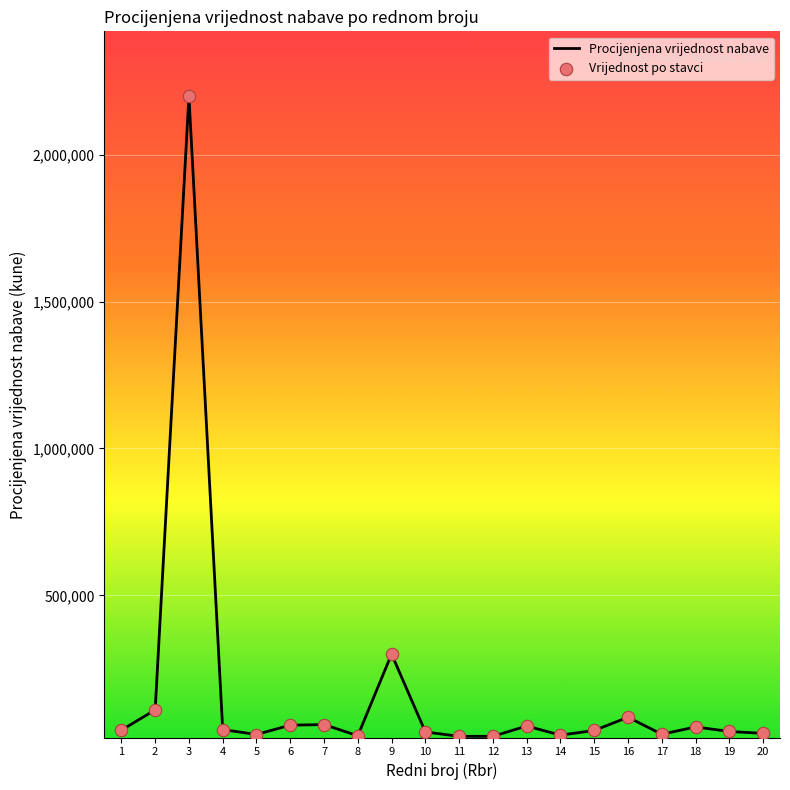

Is it true that the value at 6 is 58000?

True